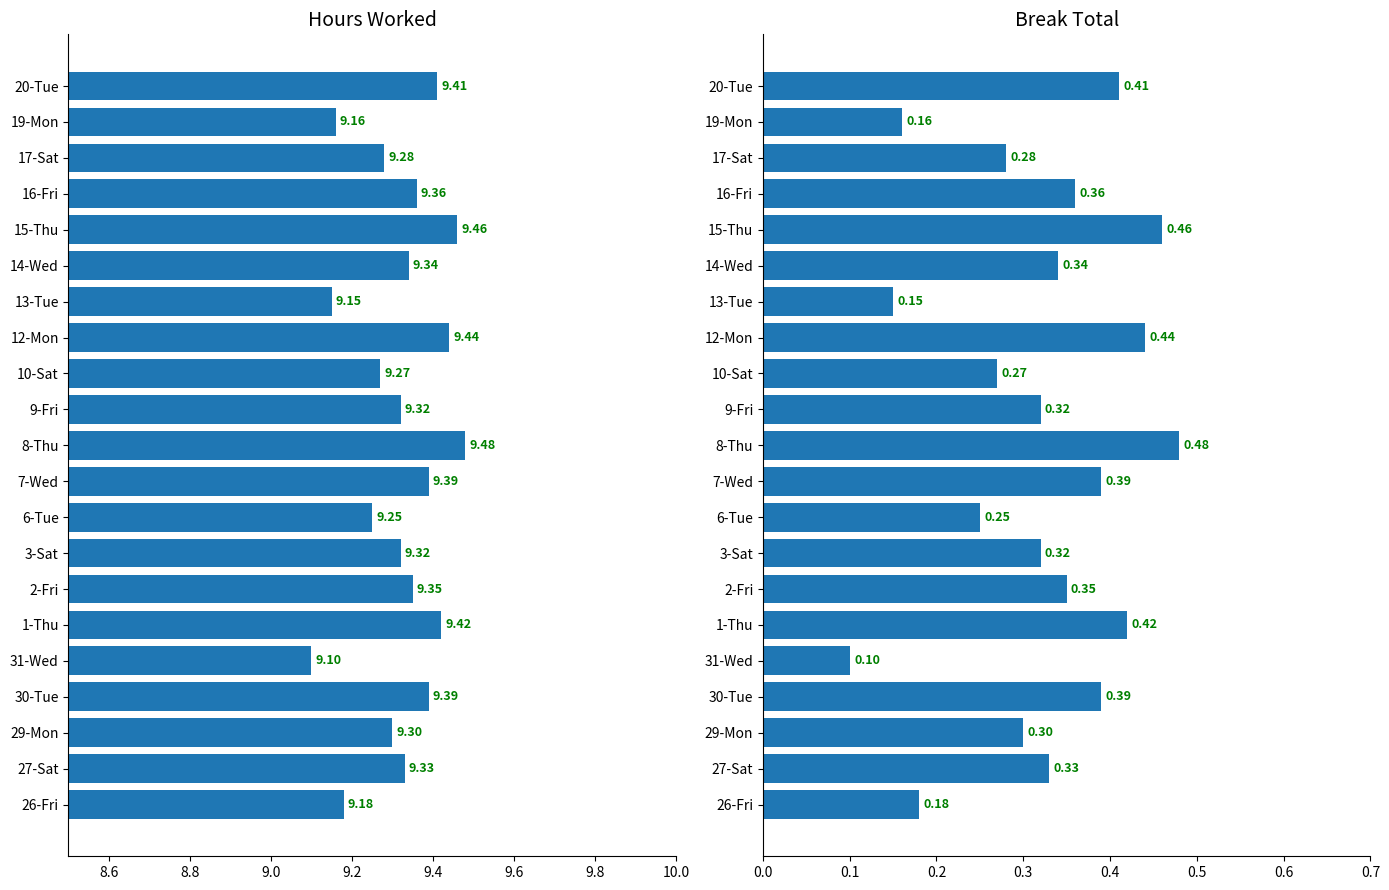

What is the maximum value shown in the chart?

9.5